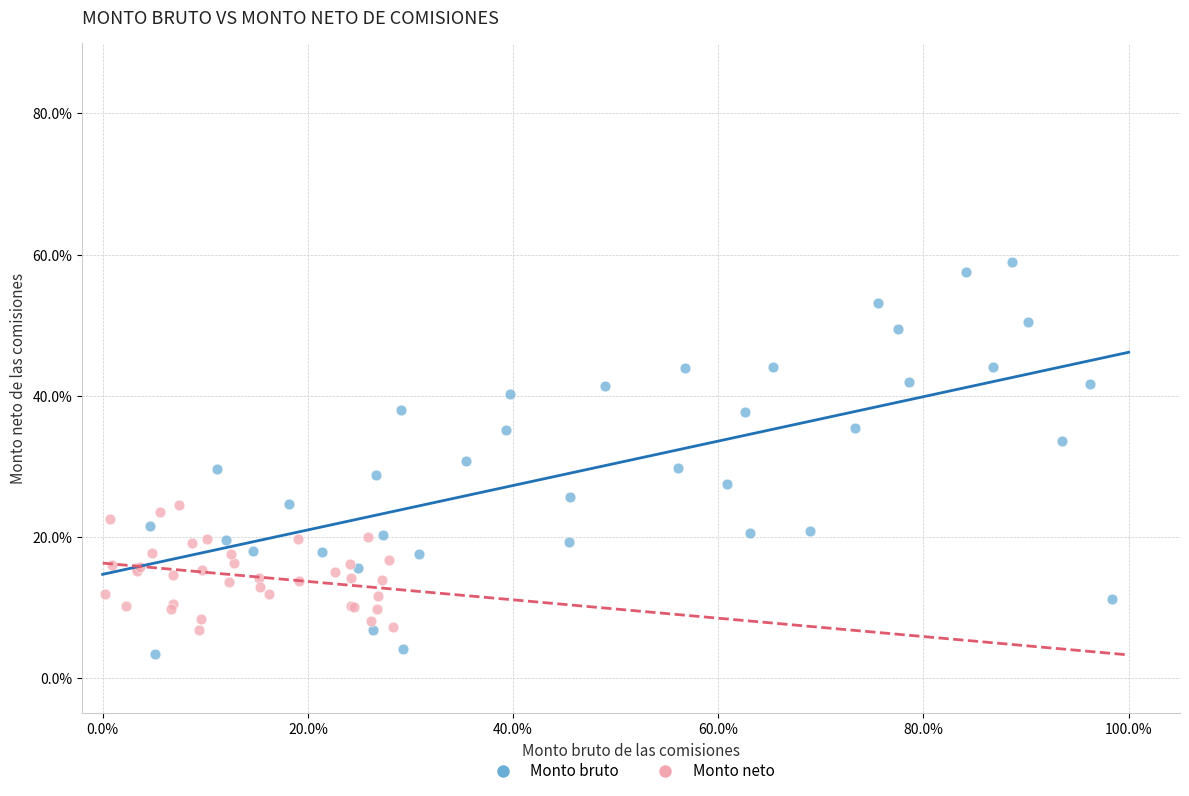

What are all the series names shown in the legend?

Monto bruto, Monto neto